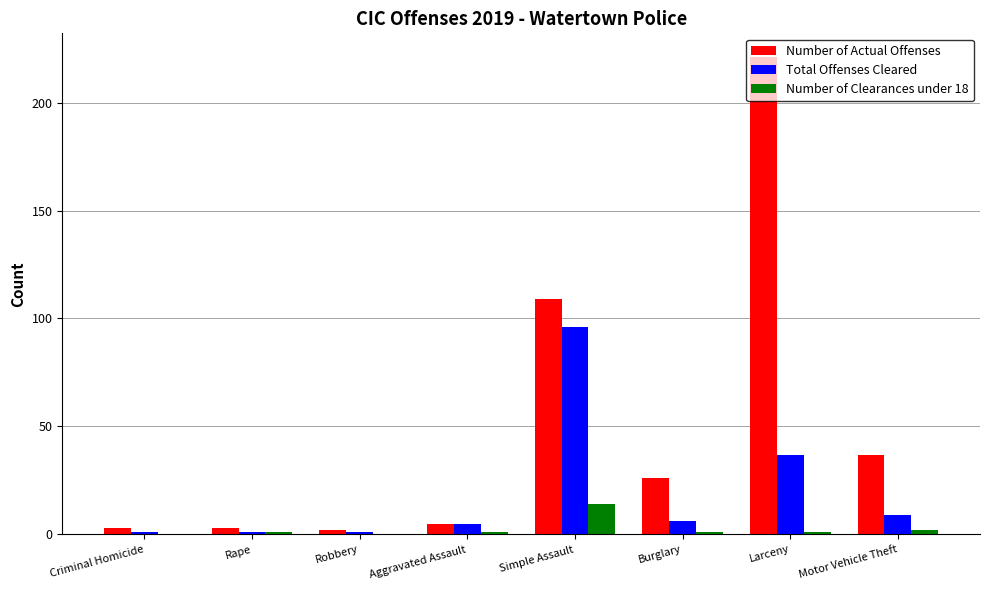

What is the maximum value for Number of Actual Offenses?

221